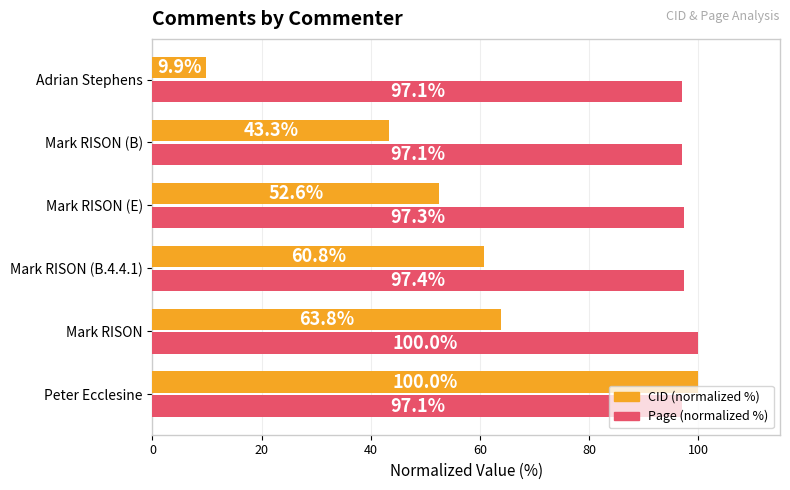

The CID (normalized %) series shows 102.8 at Mark RISON. True or false?

False